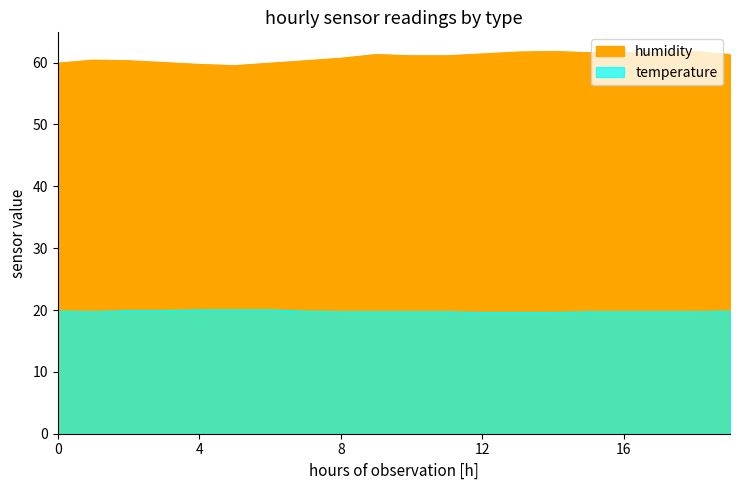

Rank the series by their maximum value, from highest to lowest.

humidity, temperature